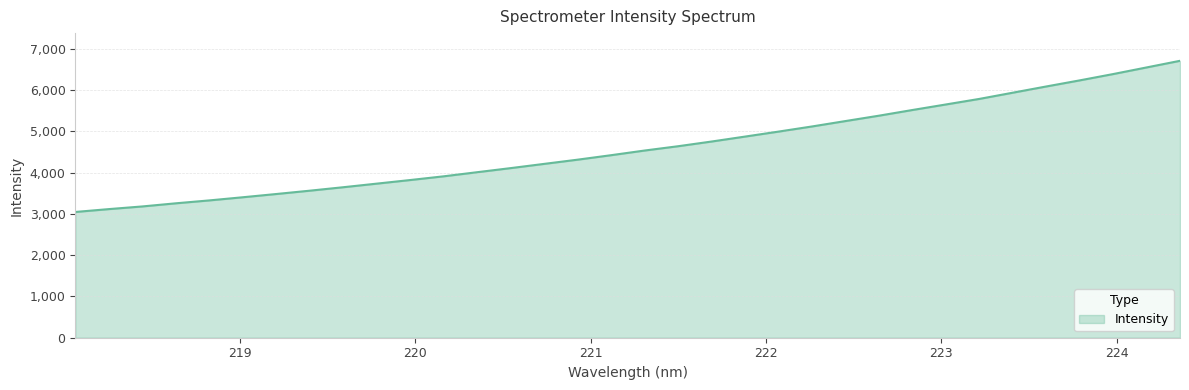

What is the maximum value shown in the chart?

6708.1